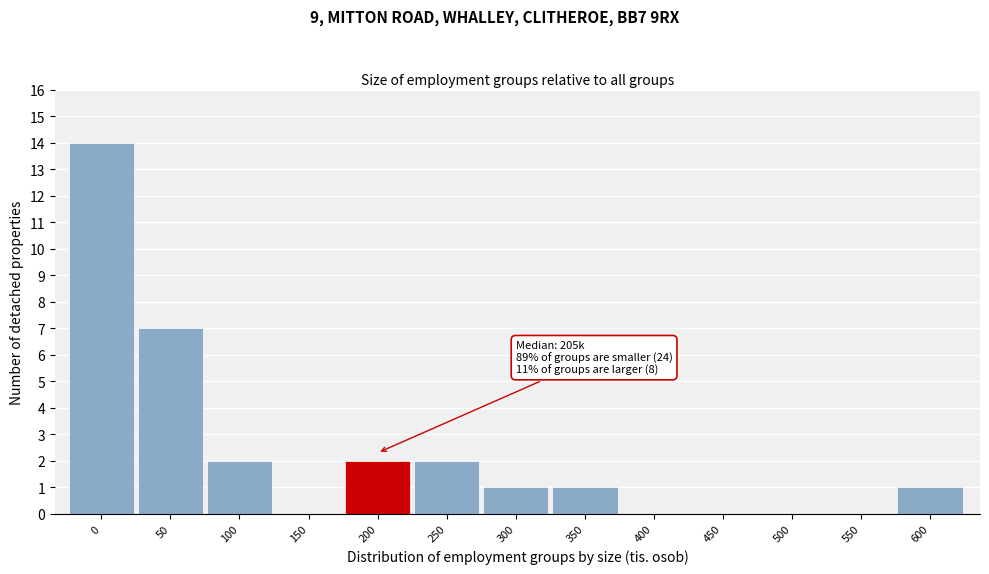

Reading left to right, list all the values displayed in this chart.

0=14	50=7	100=2	150=0	200=2	250=2	300=1	350=1	400=0	450=0	500=0	550=0	600=1